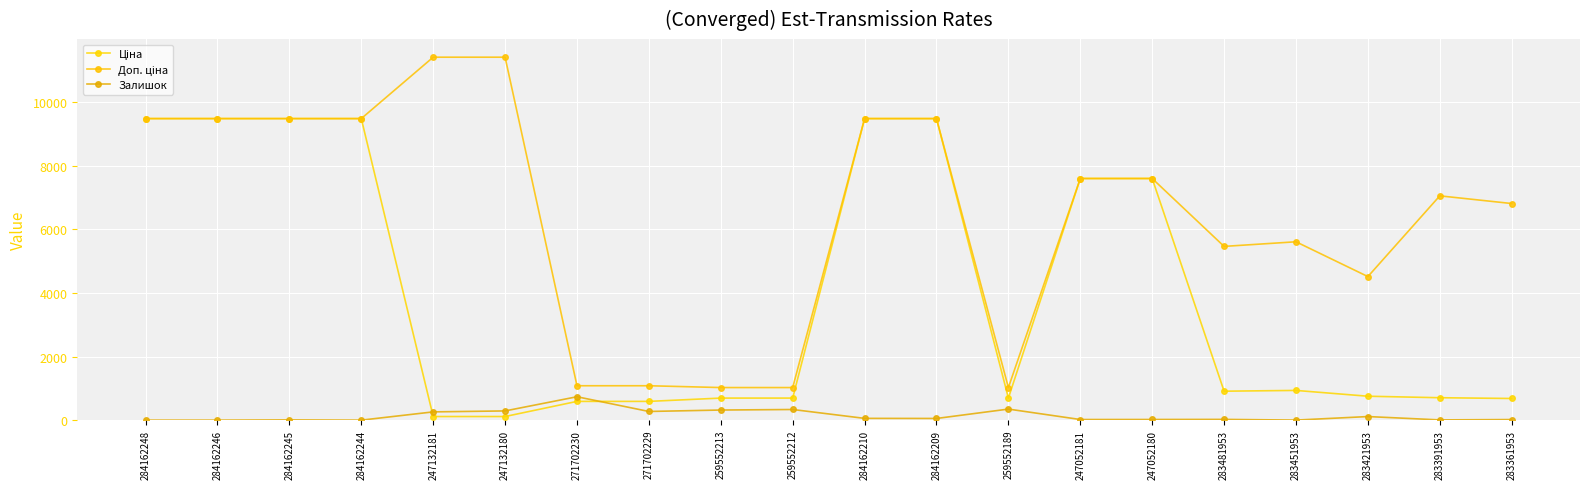

The value of Ціна at 259552213 is 277.2. True or false?

False